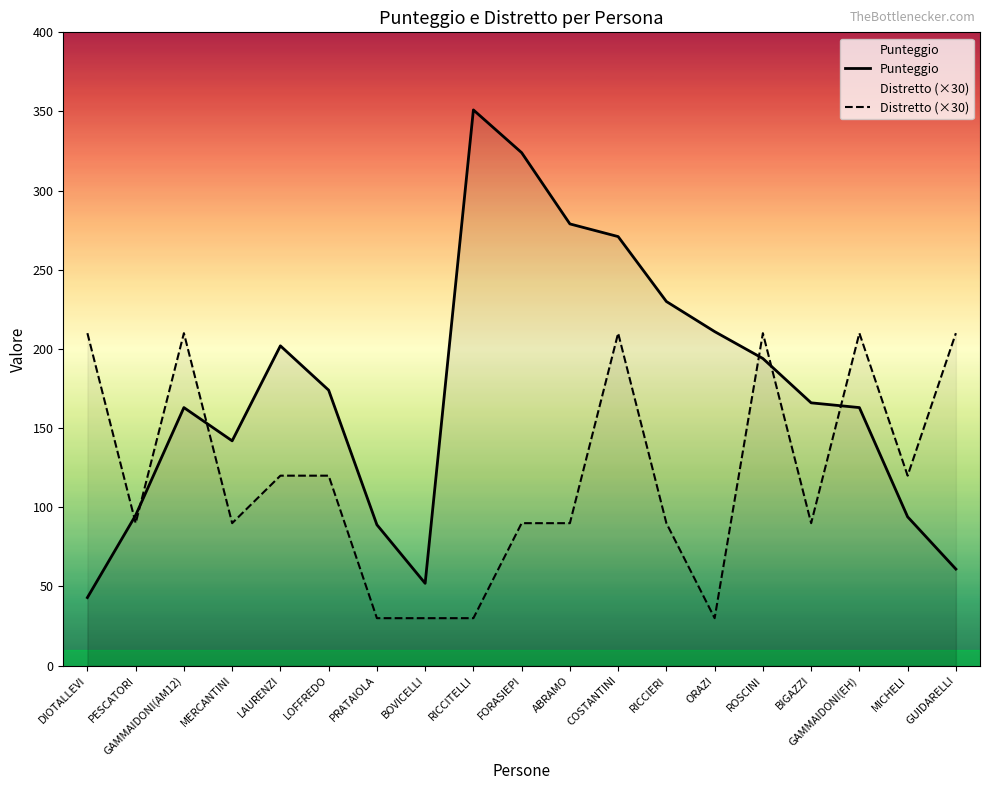

What position from the right is DIOTALLEVI?

19